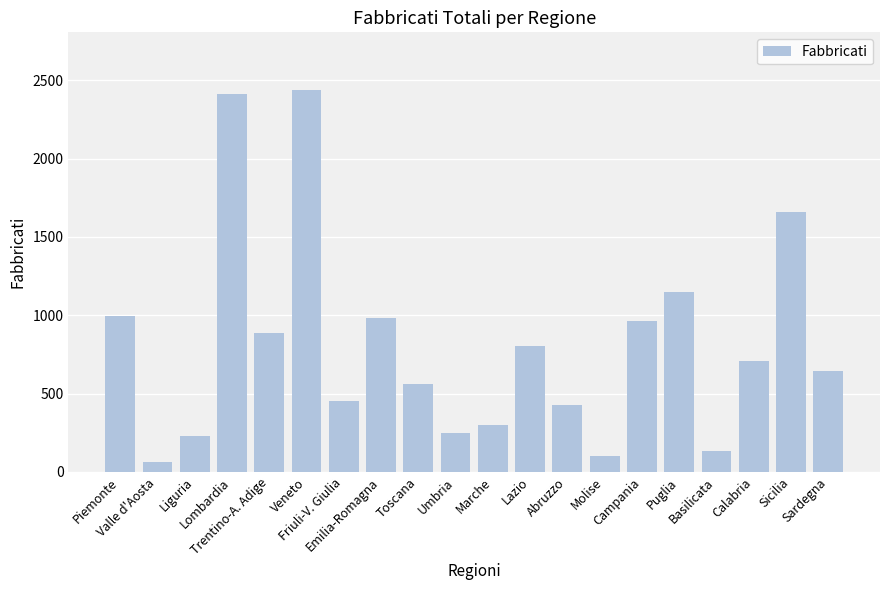

Is it true that the value at Puglia is 291?

False